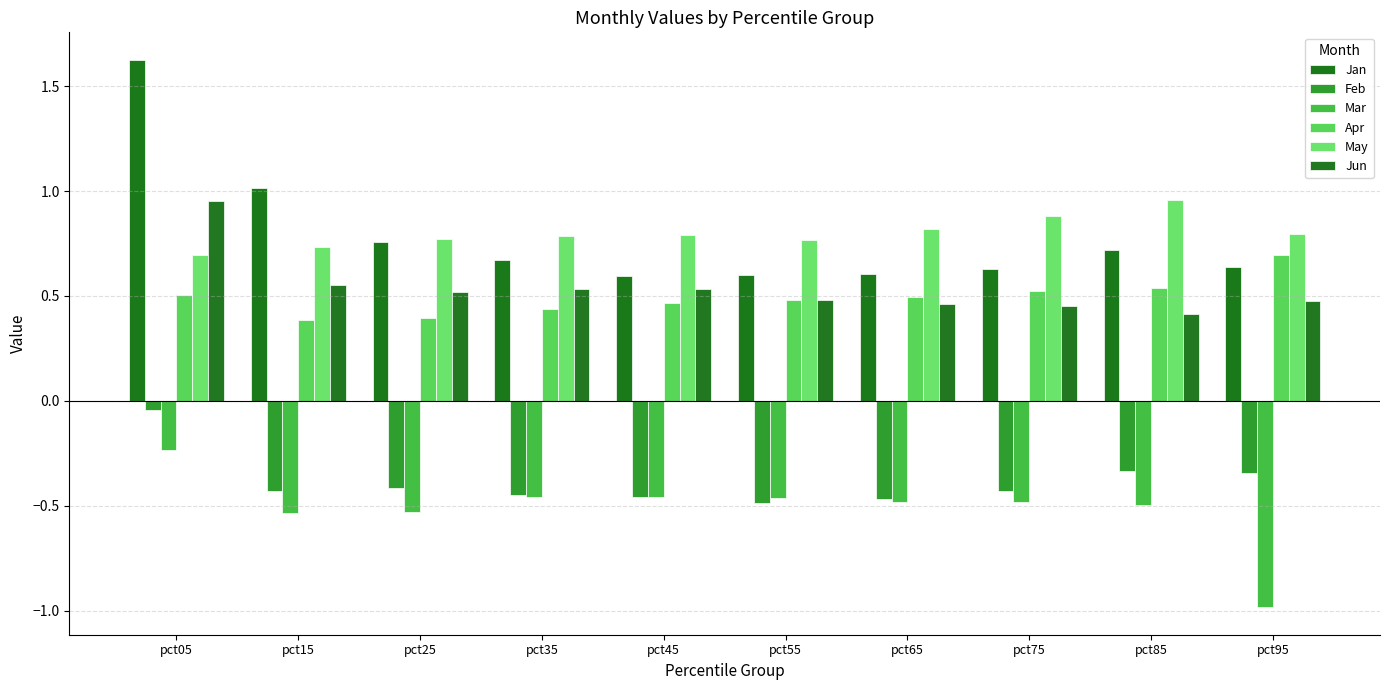

Reading right to left, what are all the values shown in this chart?

Jan: 0.6	0.7	0.6	0.6	0.6	0.6	0.7	0.8	1.0	1.6
Feb: -0.3	-0.3	-0.4	-0.5	-0.5	-0.5	-0.4	-0.4	-0.4	-0.0
Mar: -1.0	-0.5	-0.5	-0.5	-0.5	-0.5	-0.5	-0.5	-0.5	-0.2
Apr: 0.7	0.5	0.5	0.5	0.5	0.5	0.4	0.4	0.4	0.5
May: 0.8	1.0	0.9	0.8	0.8	0.8	0.8	0.8	0.7	0.7
Jun: 0.5	0.4	0.5	0.5	0.5	0.5	0.5	0.5	0.6	1.0